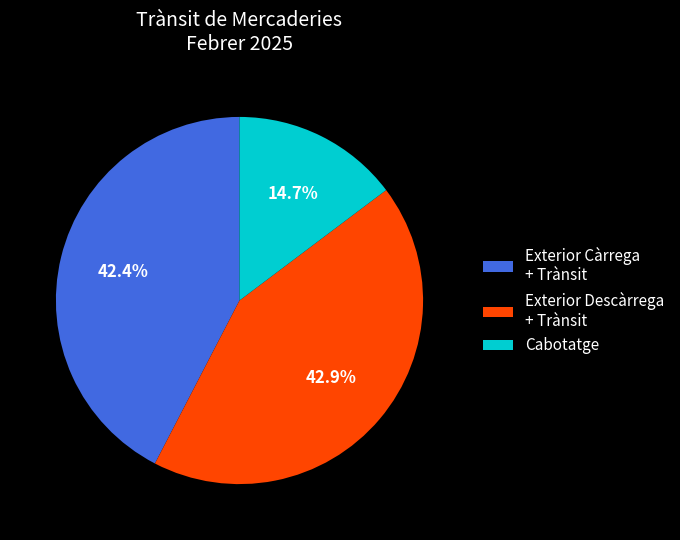

How many slices are in this pie chart?

3